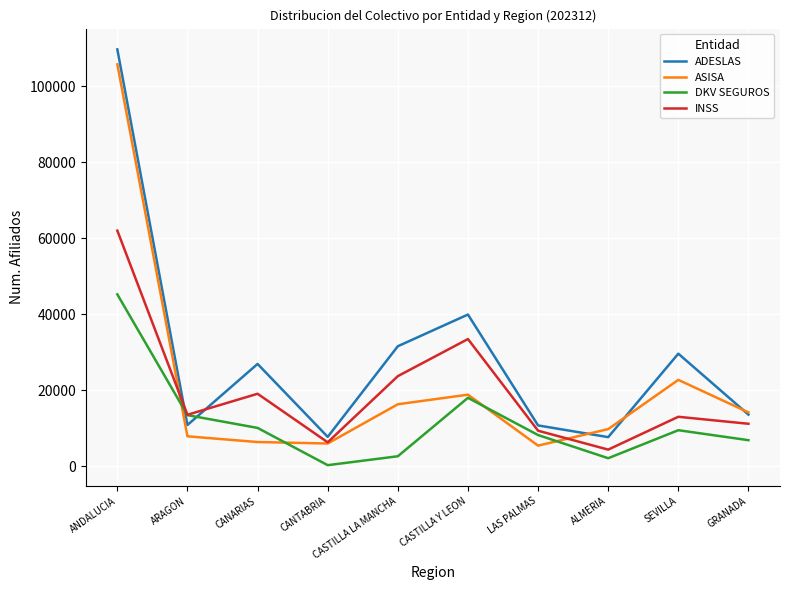

List the series in order of their peak value, lowest first.

DKV SEGUROS, INSS, ASISA, ADESLAS